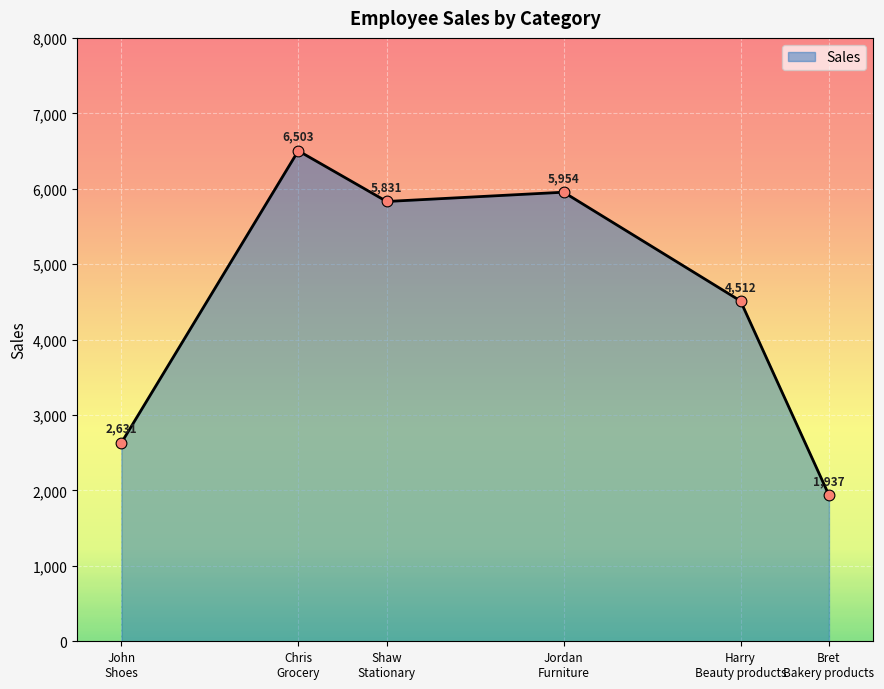

What is the ratio of the value at Harry
Beauty products to the value at Jordan
Furniture?

0.8